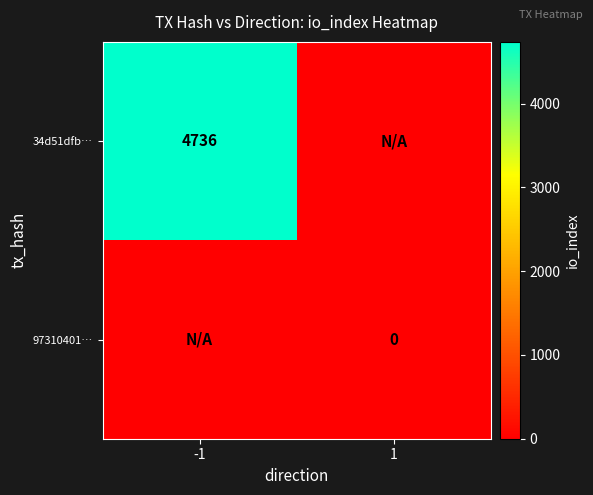

Between 1 and -1, which is larger?

-1